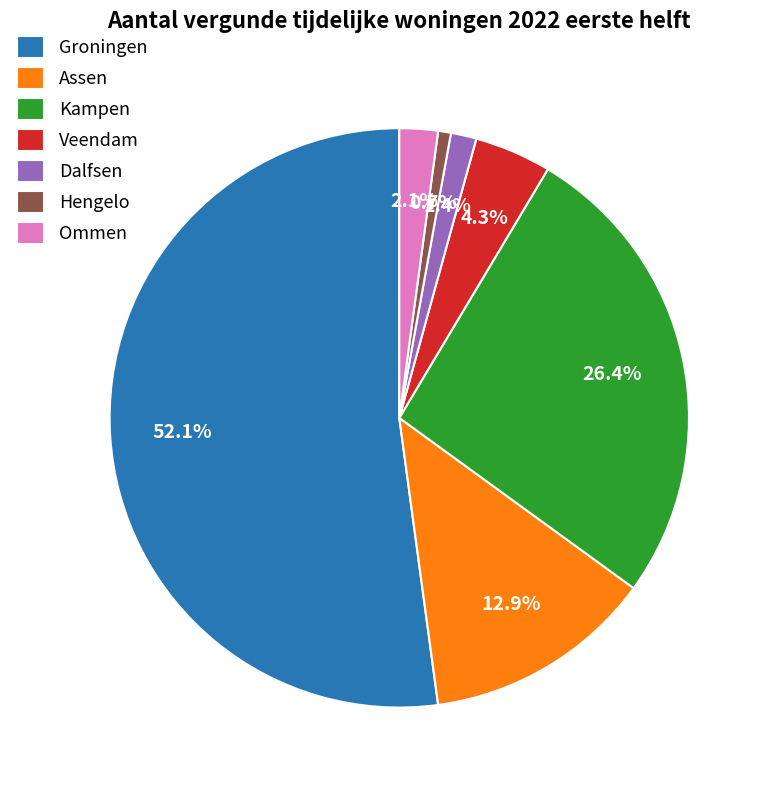

What is the majority slice?

Groningen